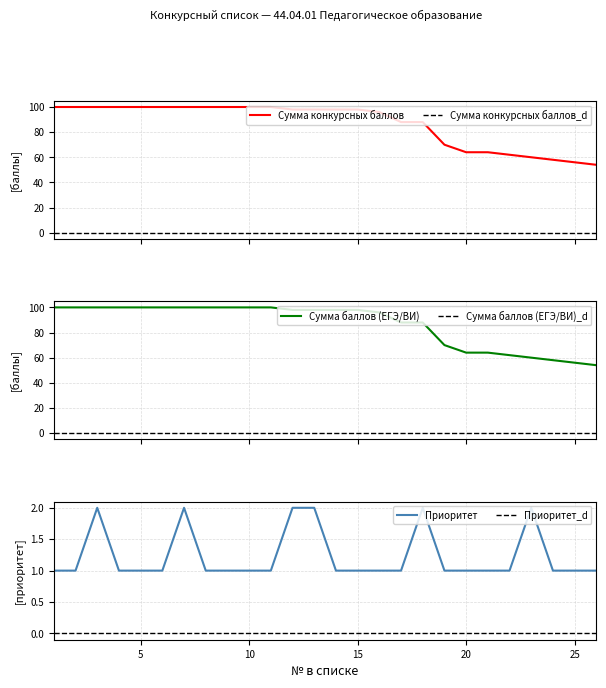

Is the value of Приоритет at 20 greater than the value of Сумма конкурсных баллов at 5?

No